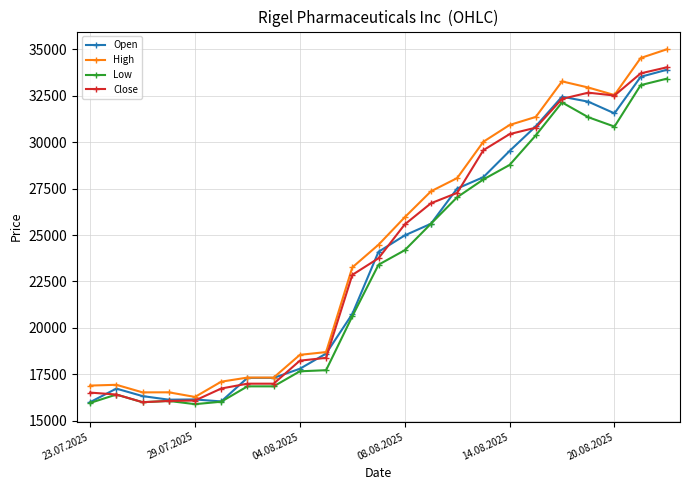

What is the value of the High point at the 11th from the left?

23256